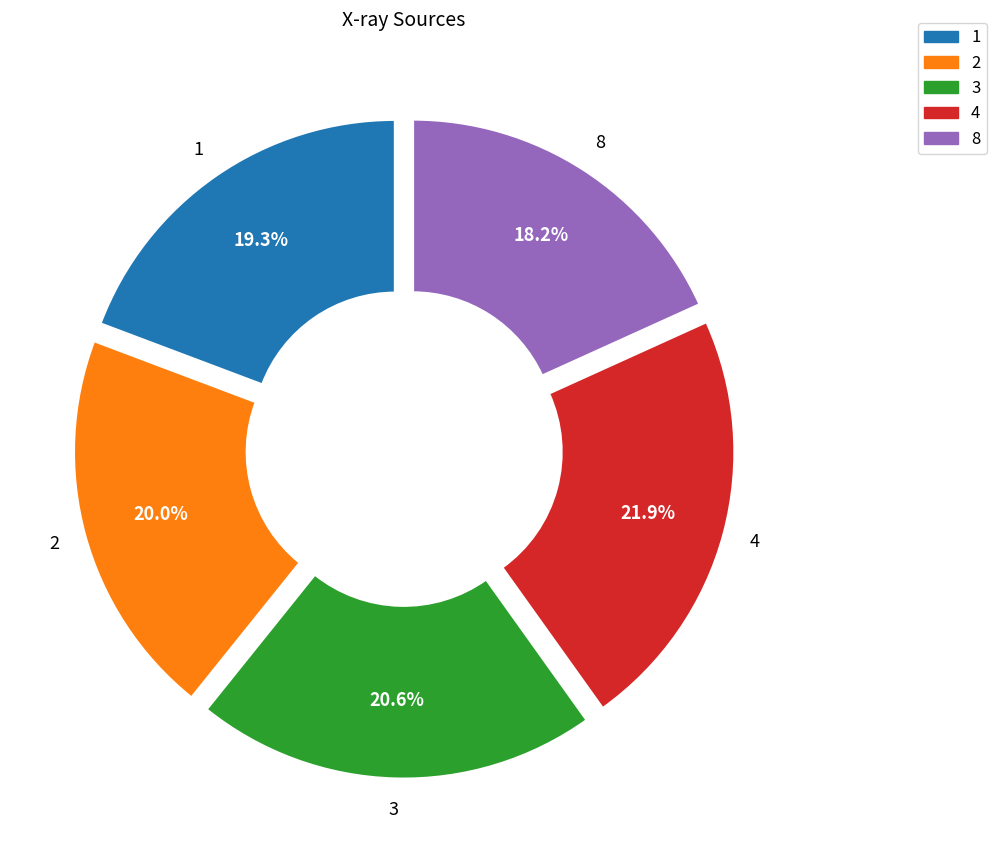

To the nearest percent, what percentage of the pie is 1?

19%